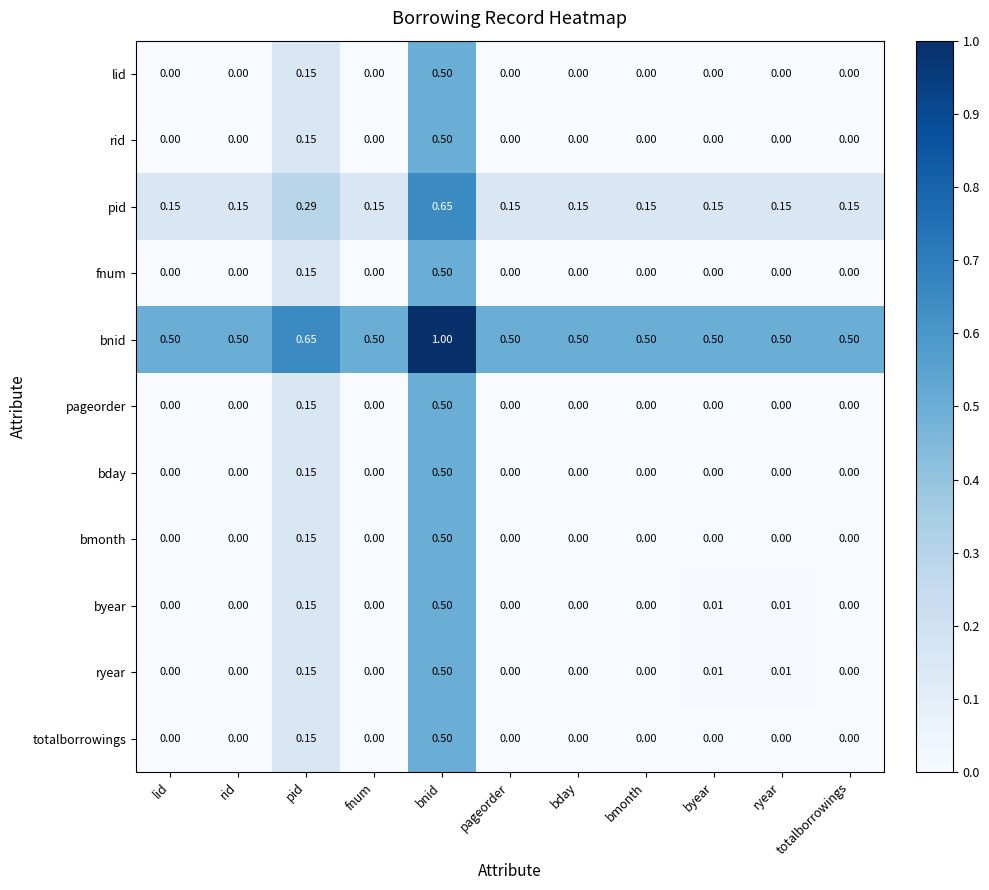

Which category has the highest value in the lid series?

bnid